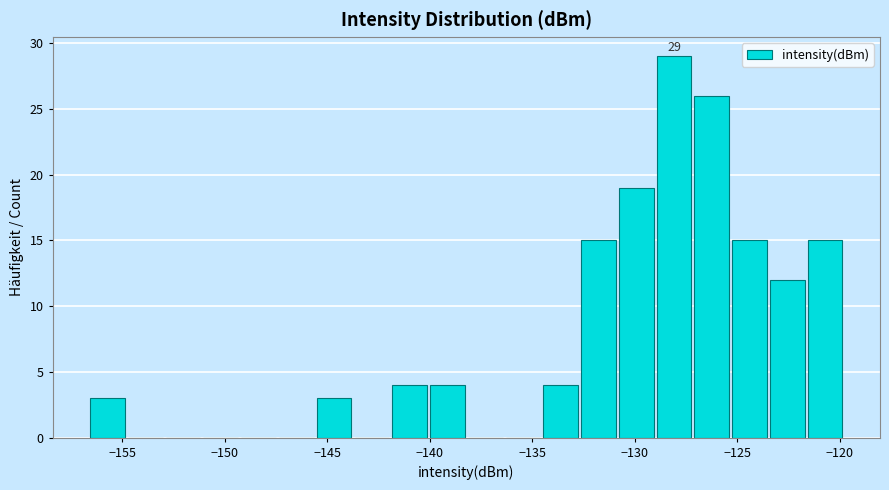

Around what value on the x-axis is the tallest bar? Give the approximate position of its centre, as read against the axis.

-128.0